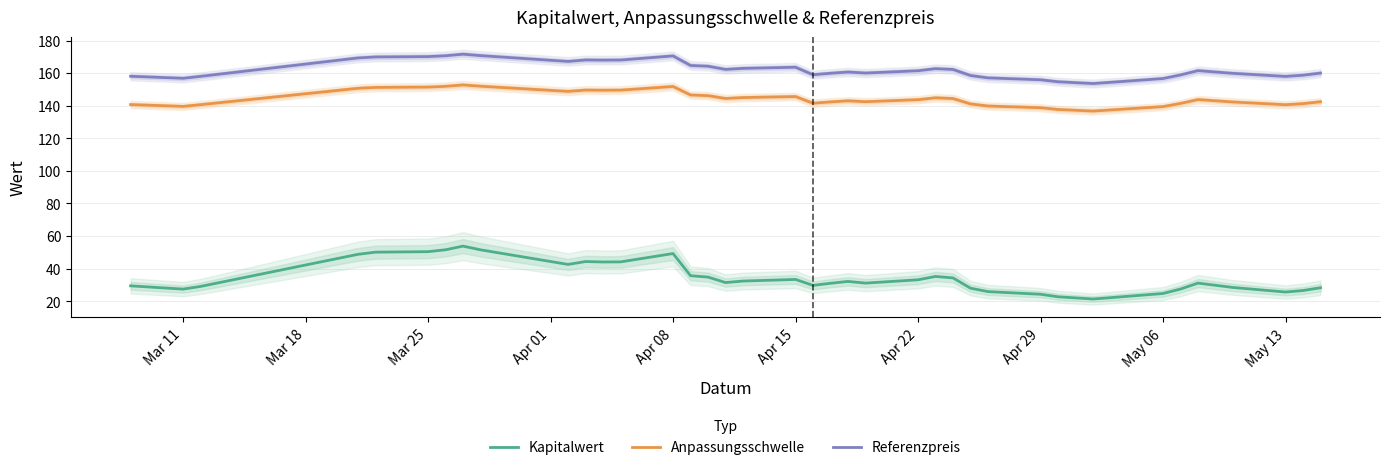

At how many categories does at least one series exceed 136?

39